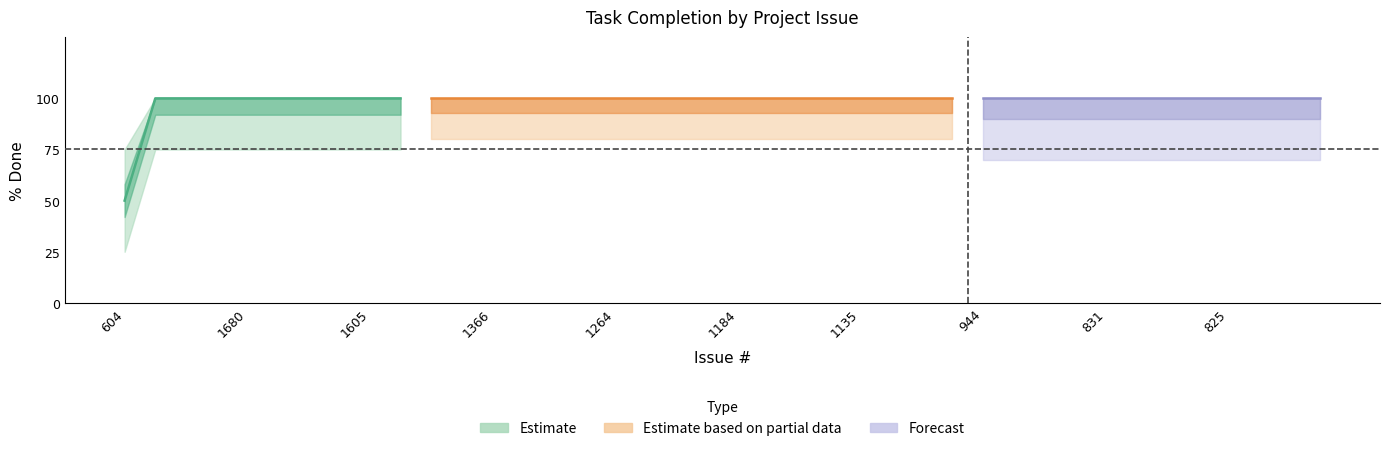

Does the chart have visible grid lines?

No